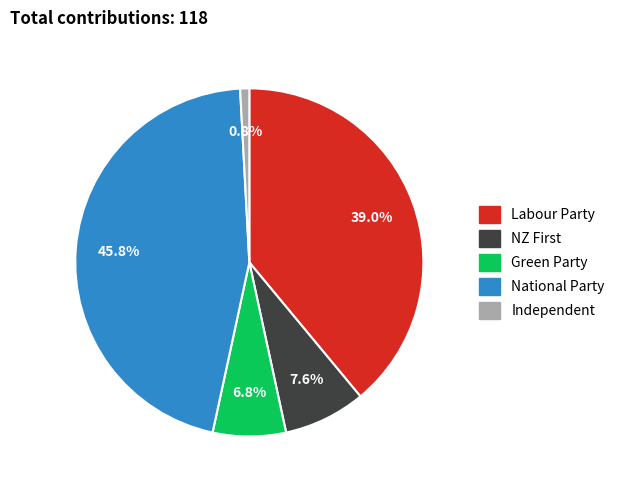

What is the largest slice in the pie chart?

National Party